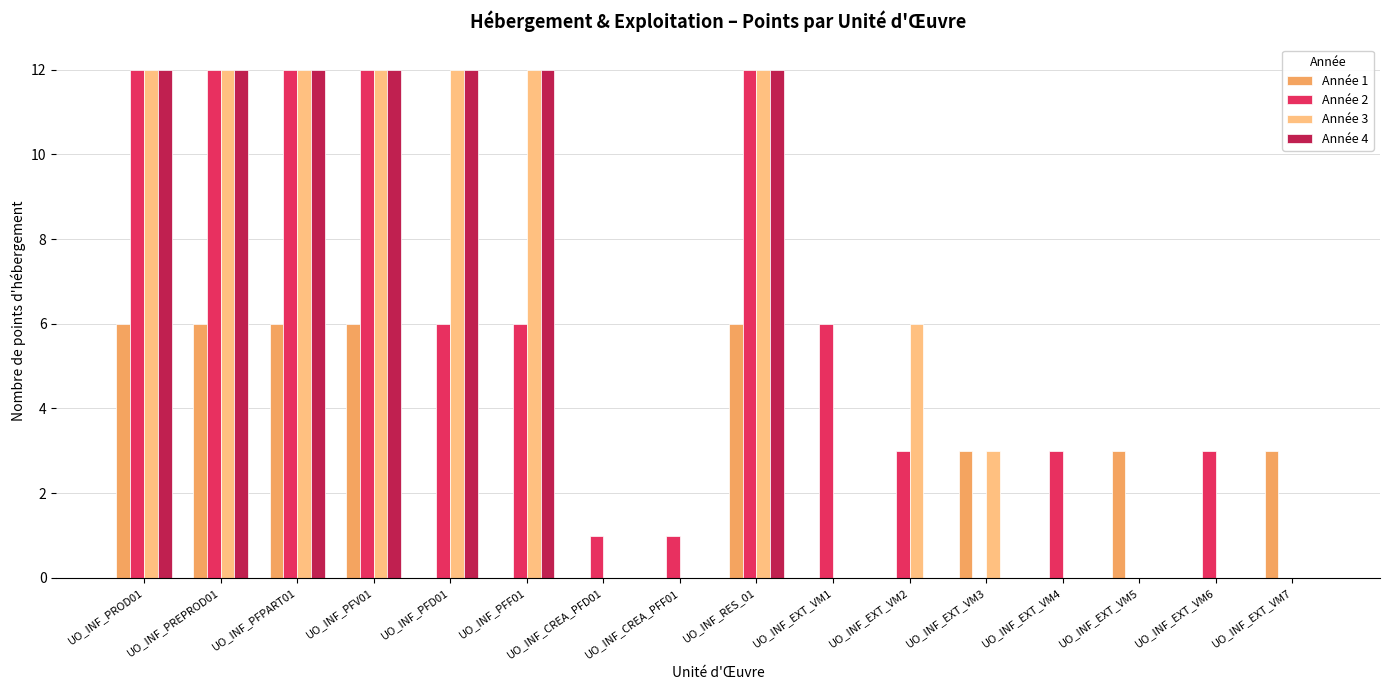

How many distinct data groups are displayed?

4